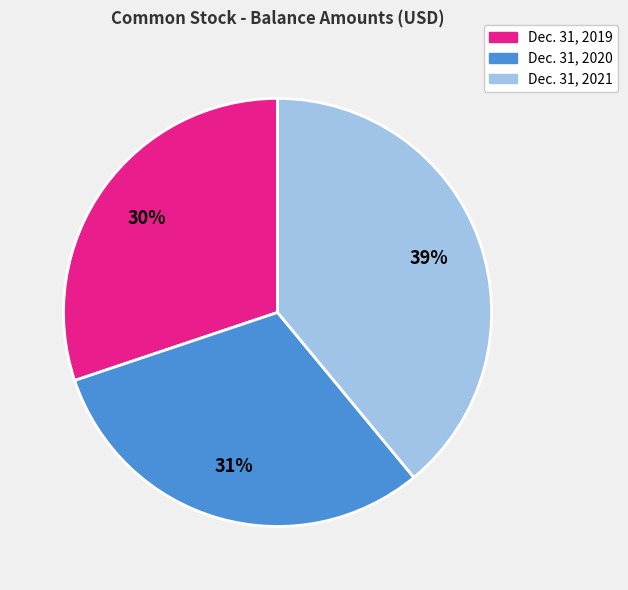

Does Dec. 31, 2020 account for over 50% of the chart?

No